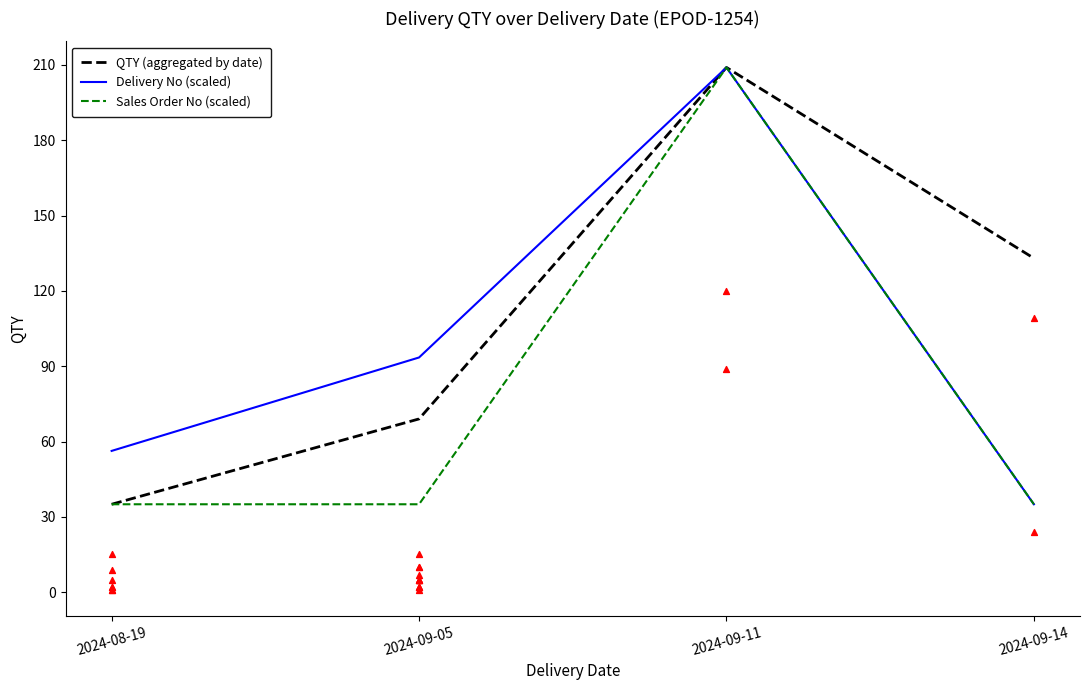

At how many categories does at least one series exceed 183?

1